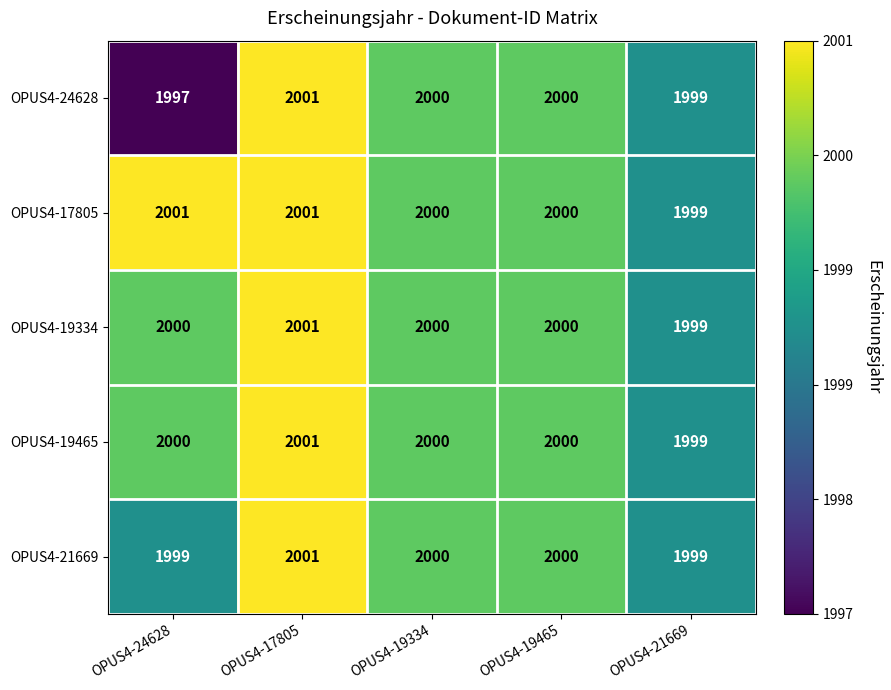

True or false: OPUS4-19334 has a value of 2001 at OPUS4-17805.

True